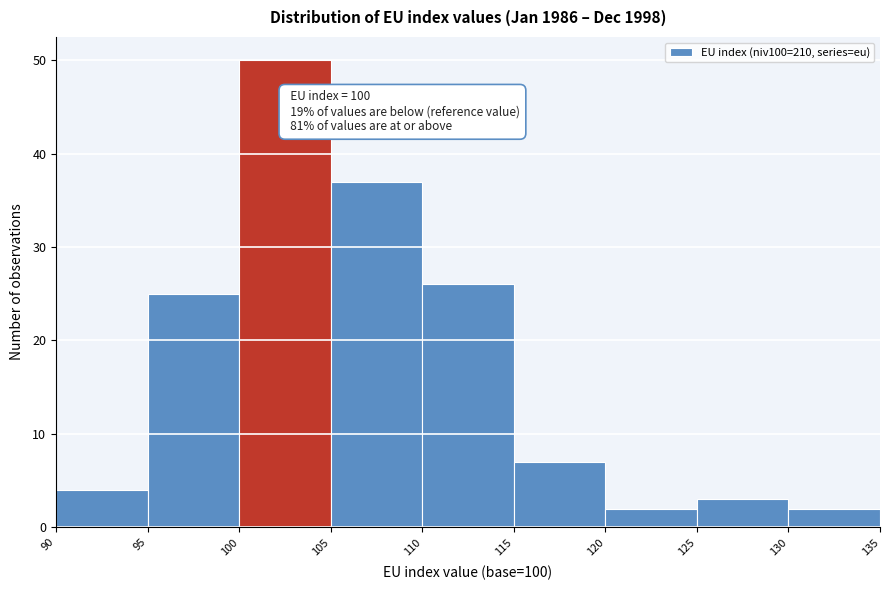

Which range on the x-axis has the tallest bar?

100 to 105